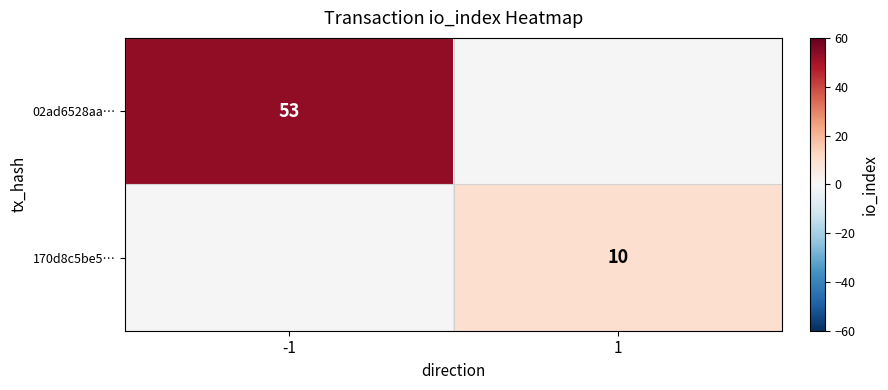

Is the value of 02ad6528aa… at -1 greater than the value of 170d8c5be5… at 1?

Yes